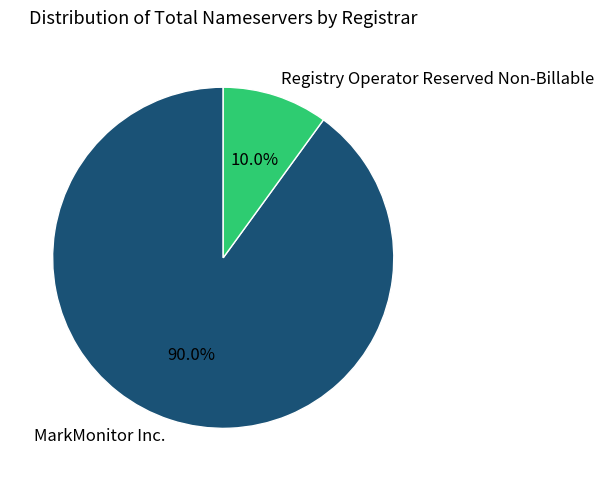

True or false: Registry Operator Reserved Non-Billable accounts for 20% of the total.

False